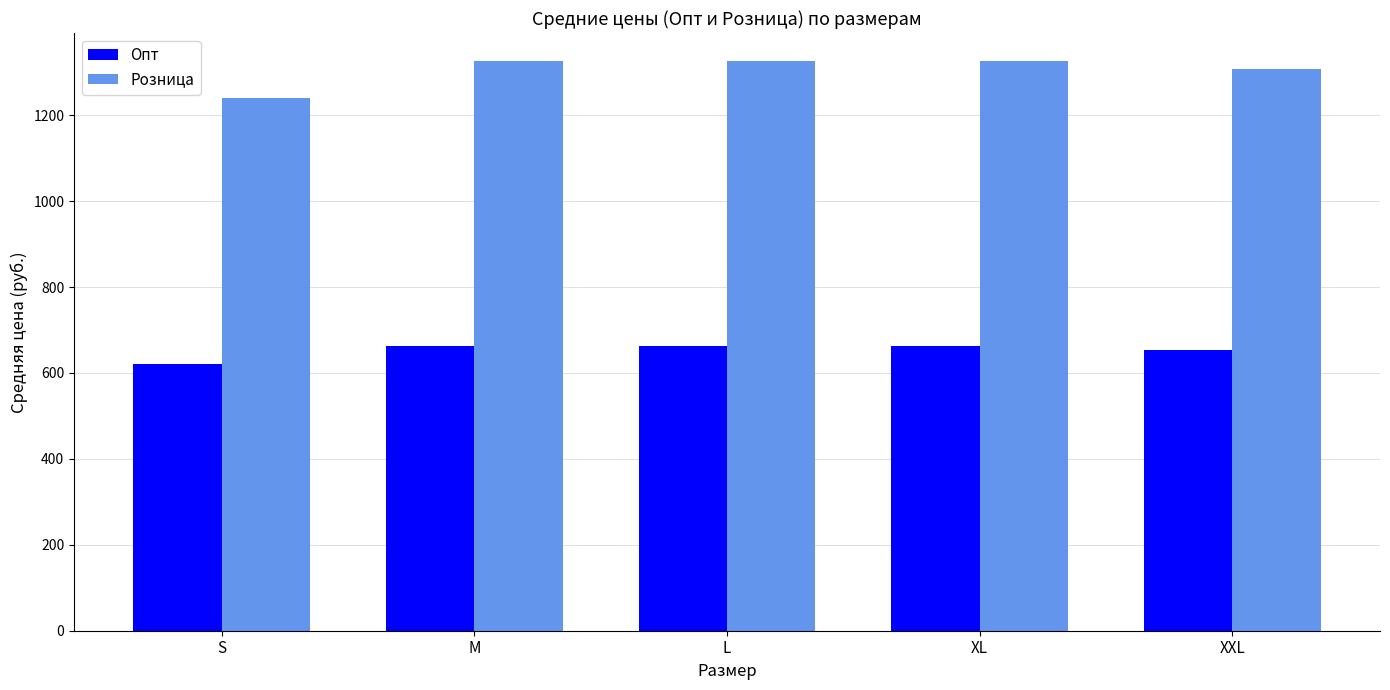

Rank the series at L from highest to lowest value.

Розница, Опт